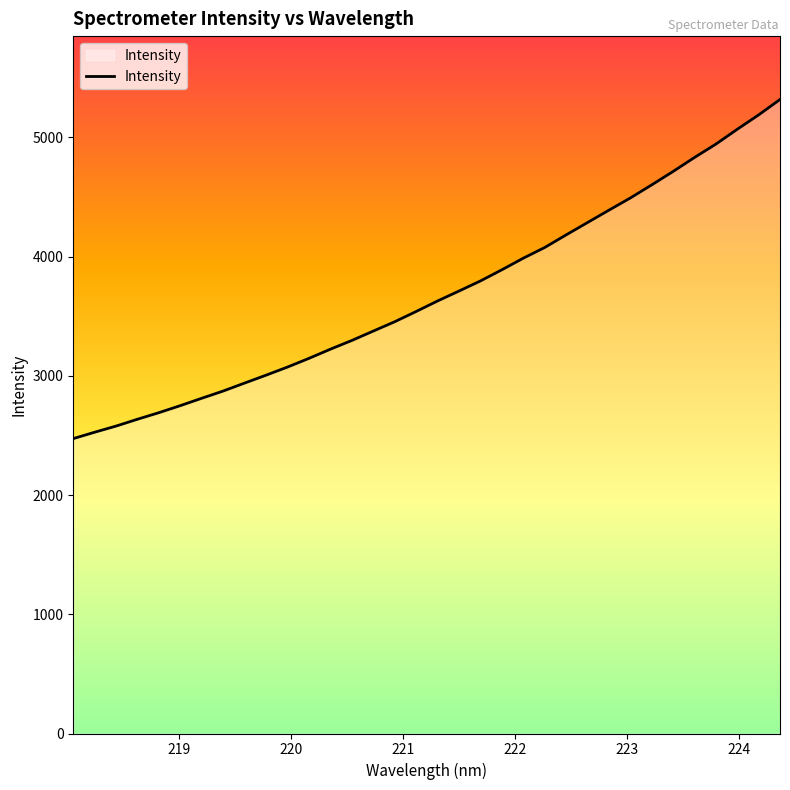

What is the maximum value shown in the chart?

5318.3